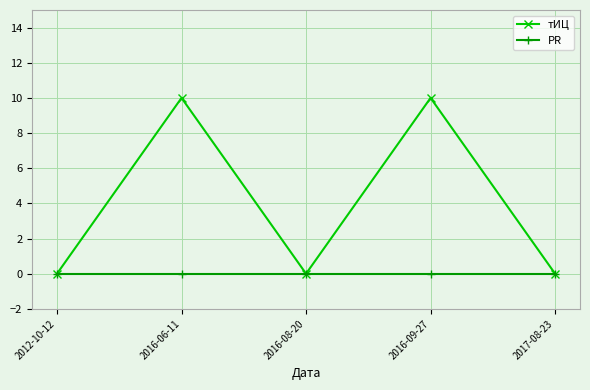

Reading left to right, transcribe all the data shown in this chart.

тИЦ: 2012-10-12=0	2016-06-11=10	2016-08-20=0	2016-09-27=10	2017-08-23=0
PR: 2012-10-12=0	2016-06-11=0	2016-08-20=0	2016-09-27=0	2017-08-23=0